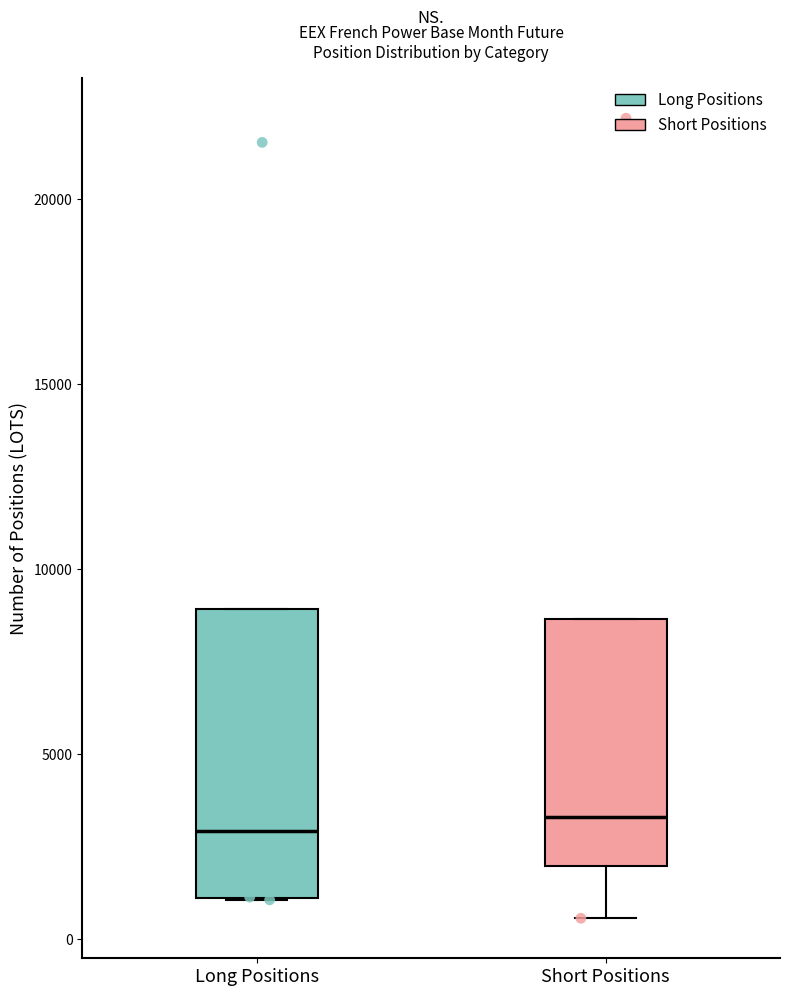

Which box is the tallest, from its lower edge to its upper edge?

Long Positions